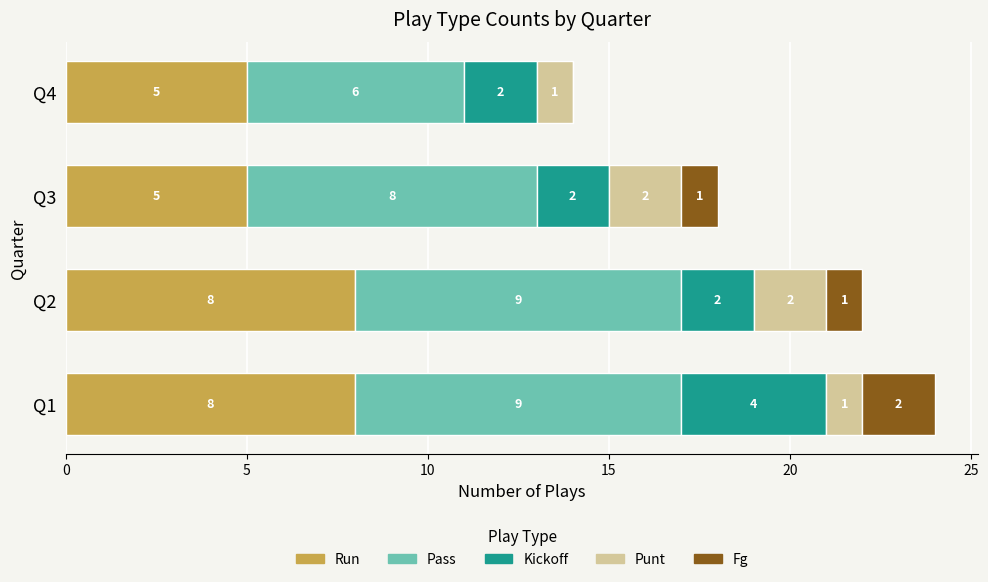

At which category is the sum across all series the highest?

Q1